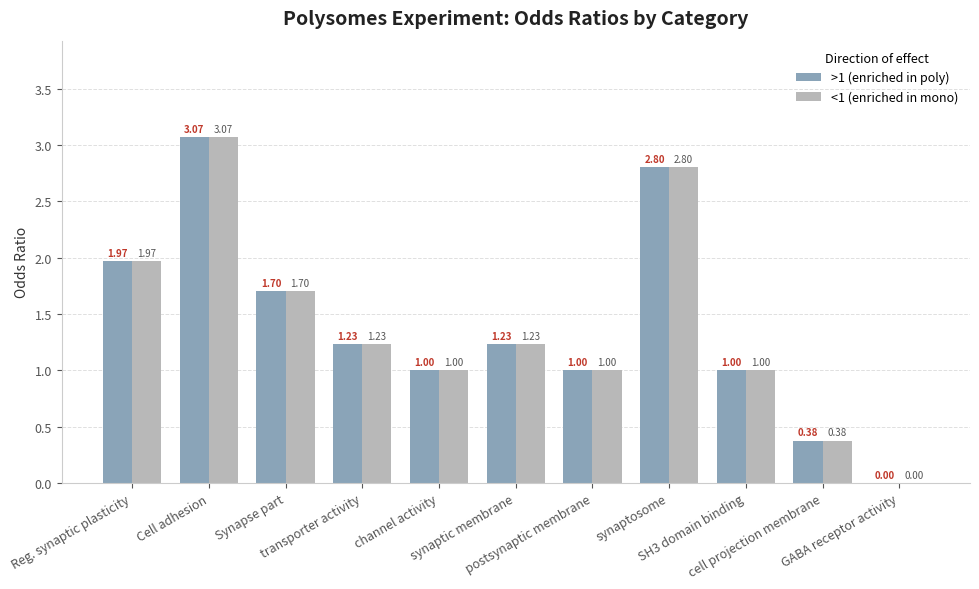

What is the sum of all >1 (enriched in poly) values?

15.4